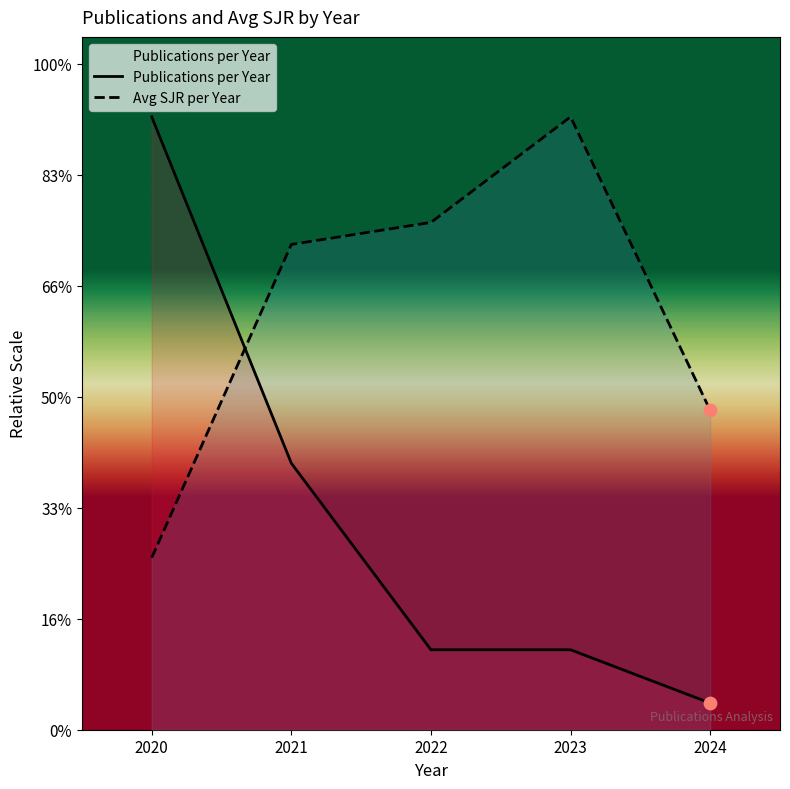

Which series contains the highest Y value?

Avg SJR per Year